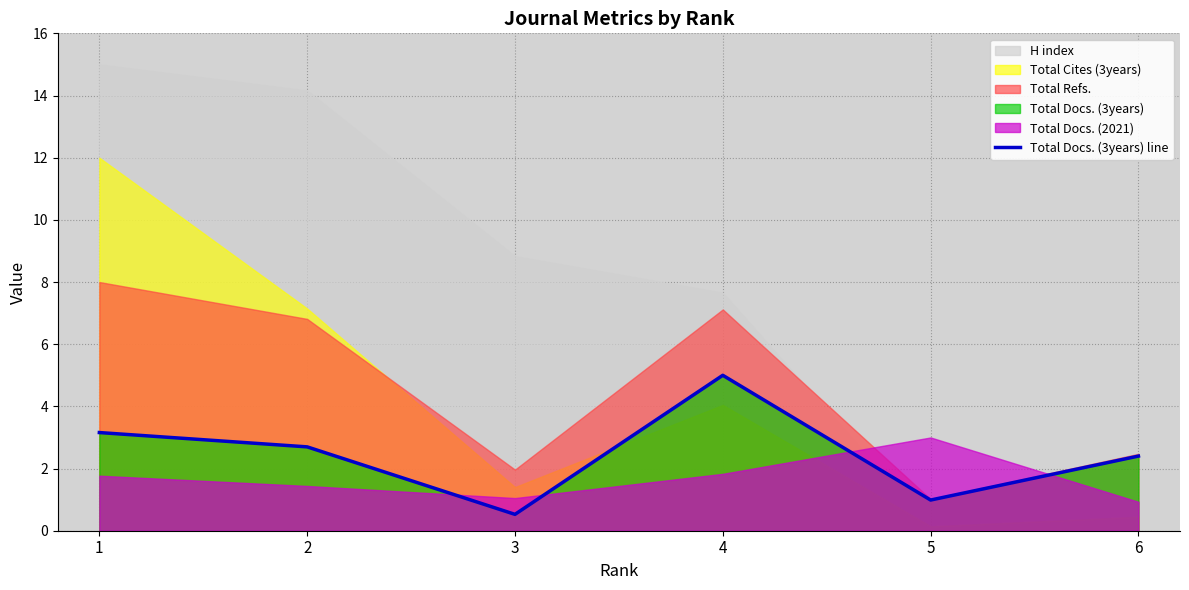

Which has a higher value, 4 or 1?

4